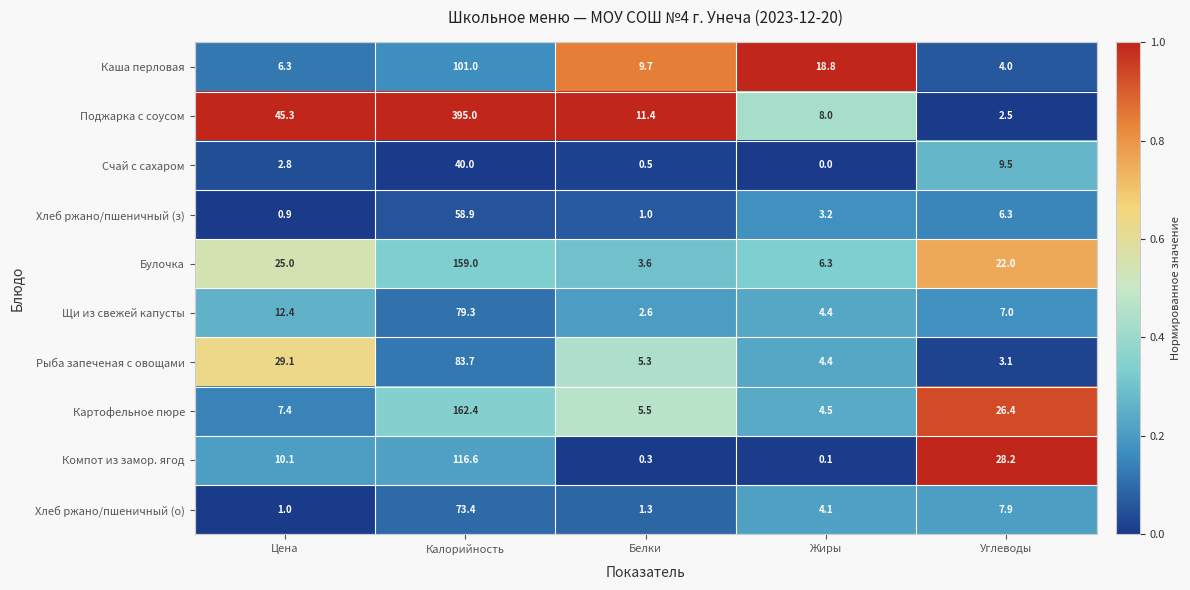

The value of Хлеб ржано/пшеничный (о) at Белки is 0.6. True or false?

False